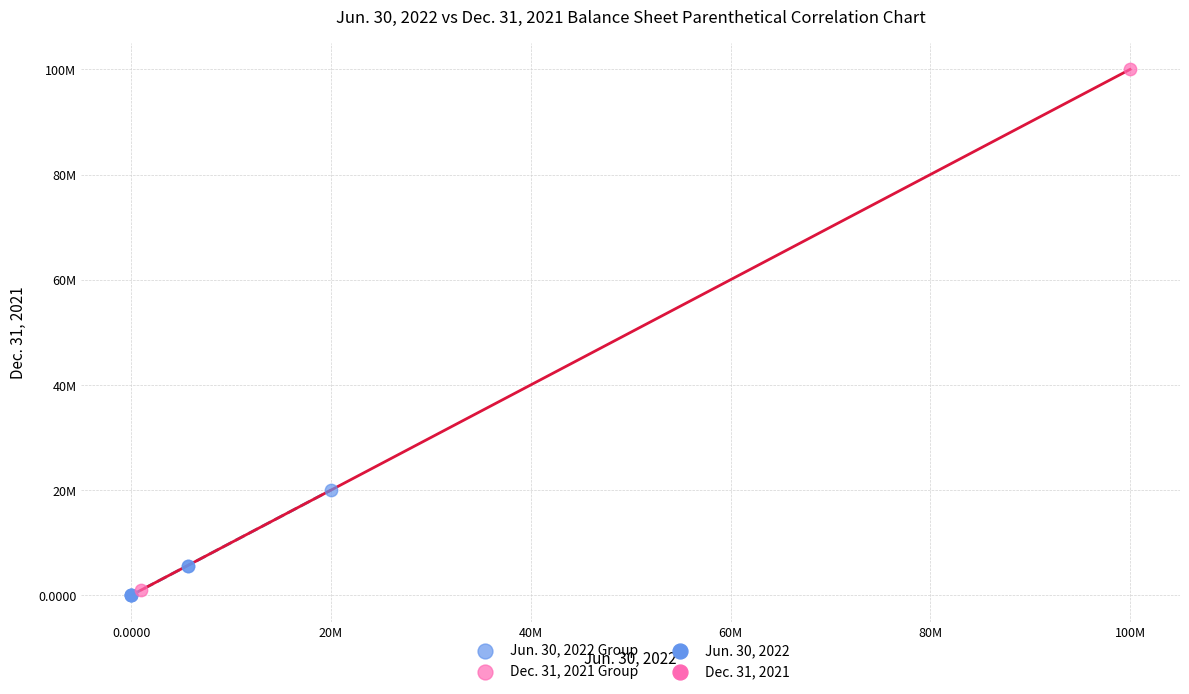

Which series reaches the minimum Y coordinate?

Jun. 30, 2022 Group